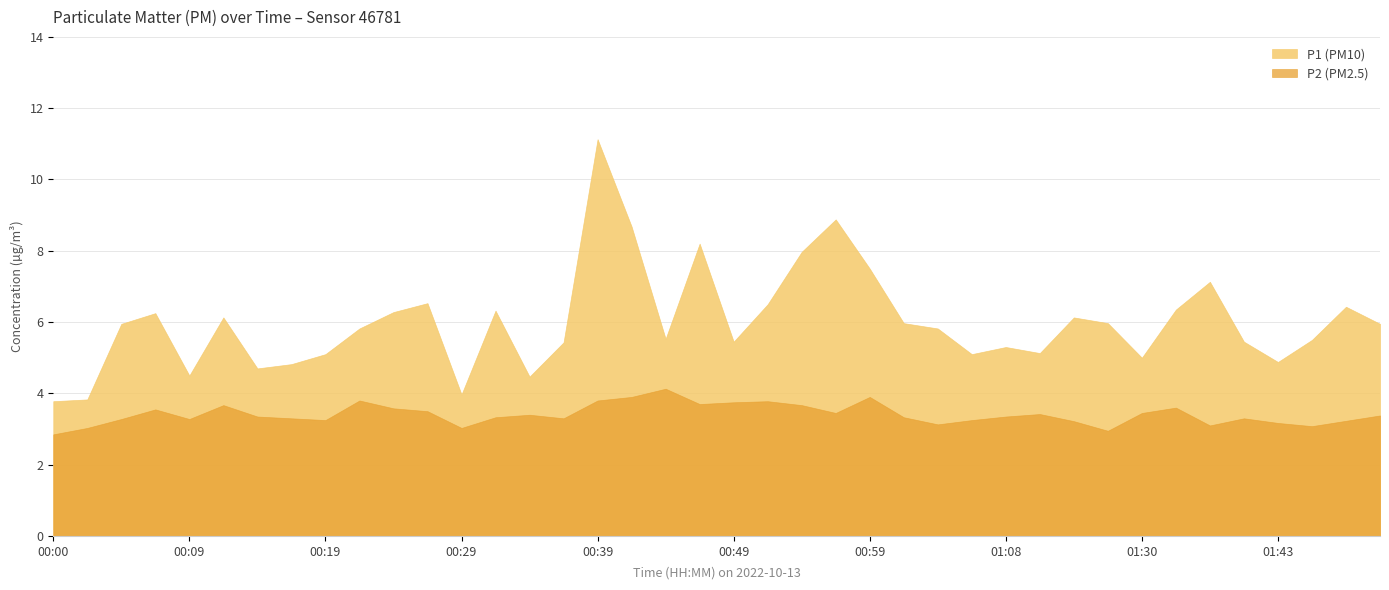

Which category has the highest value in the P1 series?

00:39